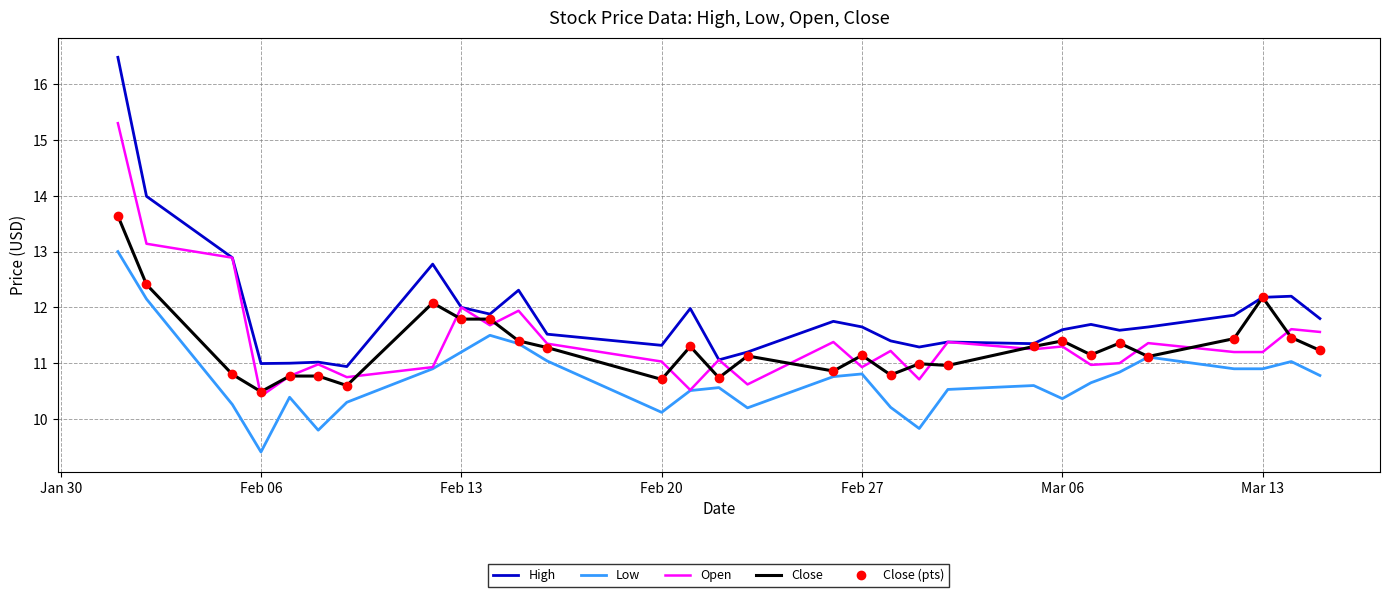

What is the greatest value displayed?

16.5